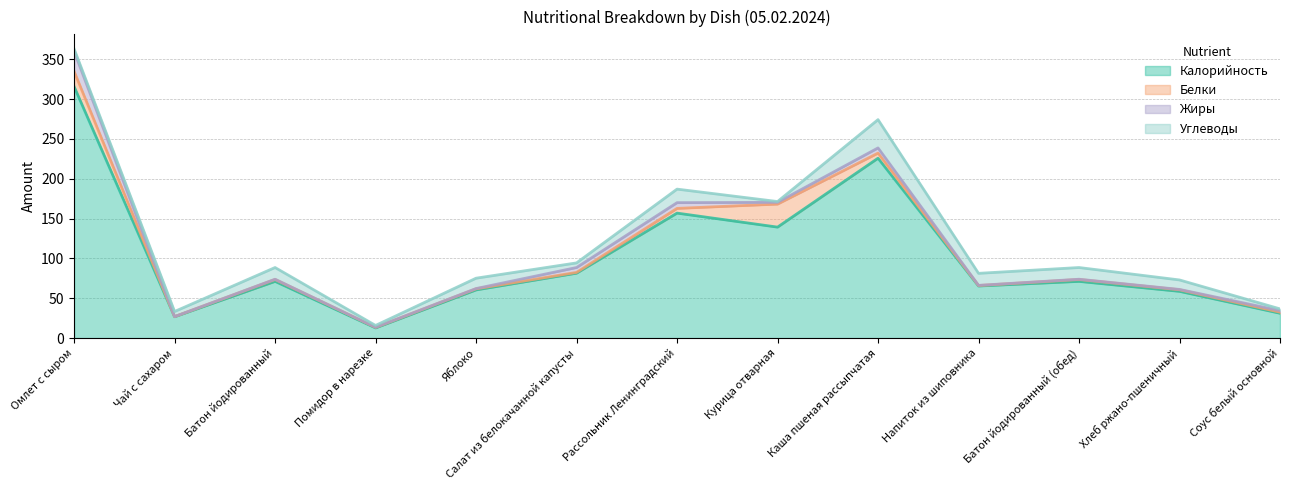

How many times do Белки and Жиры cross each other?

6